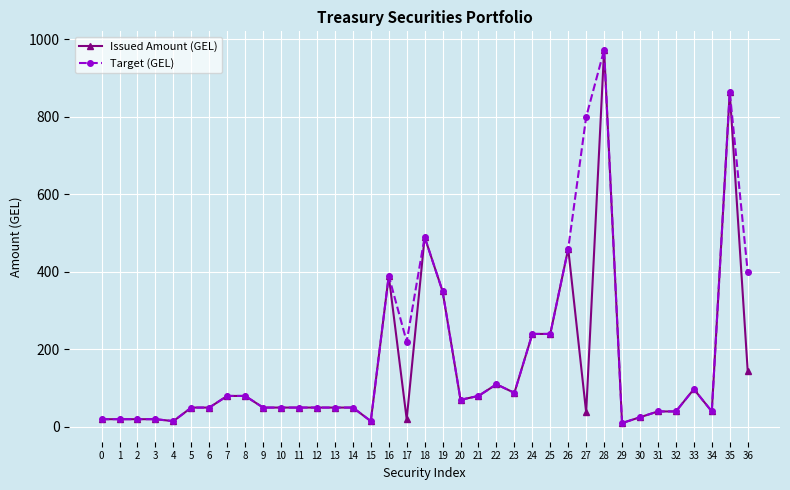

What are all the series names shown in the legend?

Issued Amount (GEL), Target (GEL)